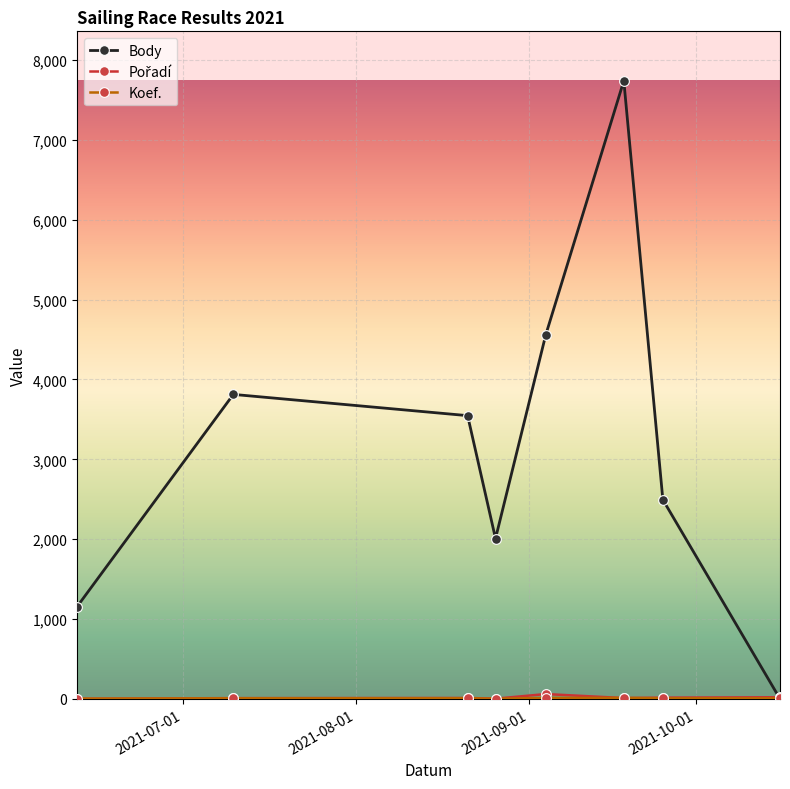

At how many categories does at least one series exceed 869?

7